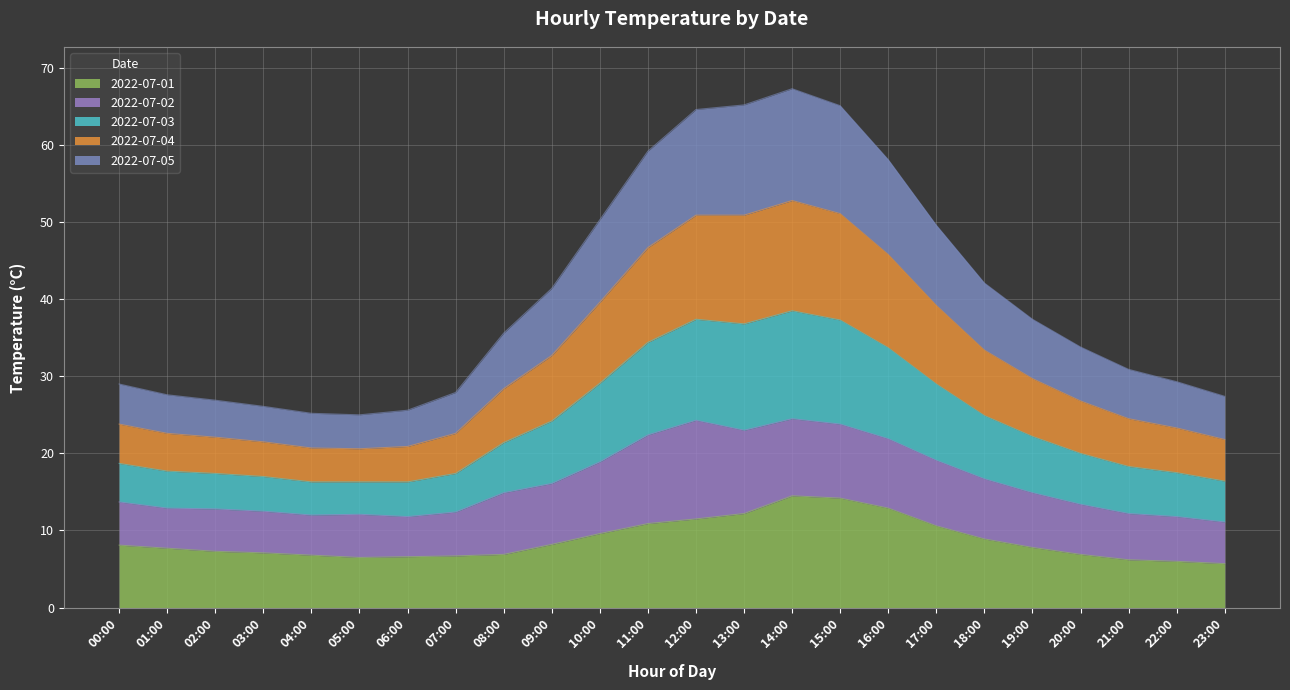

What is the label of the 8th point from the left?

07:00